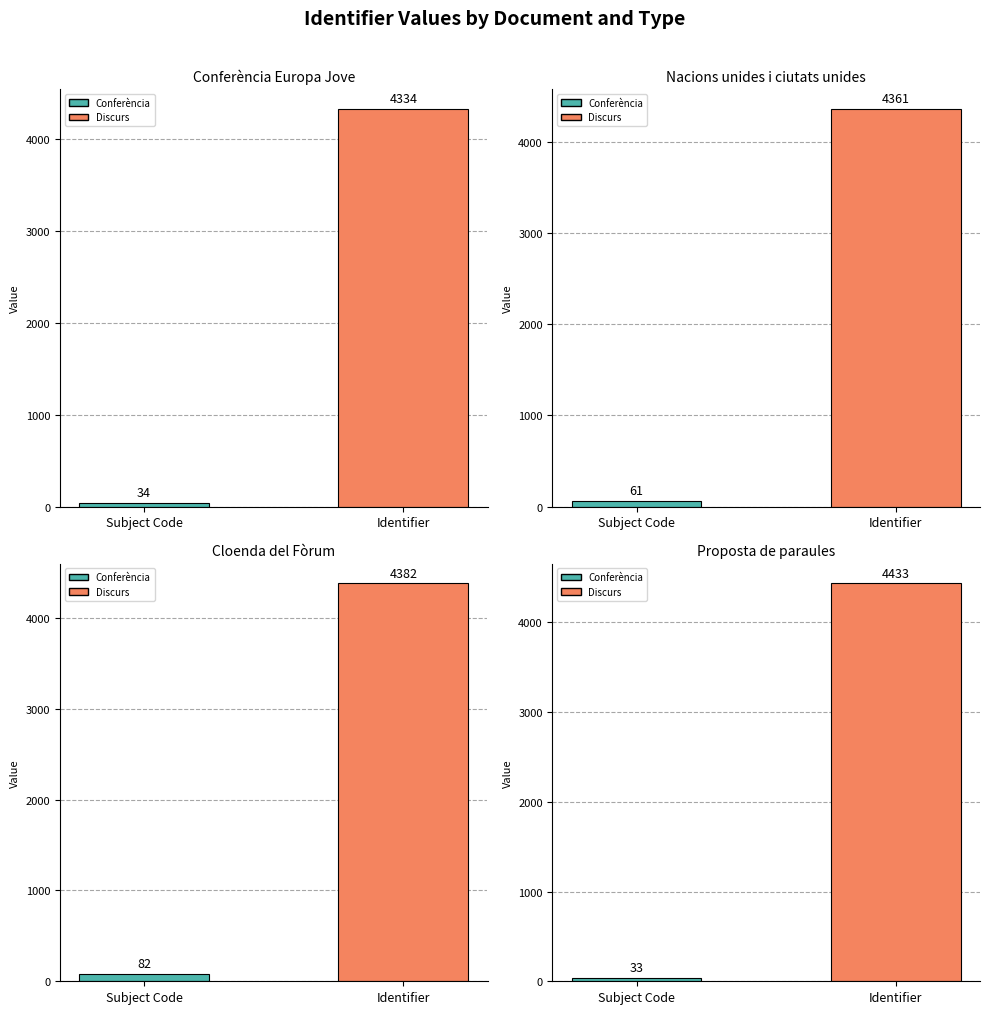

At how many categories does at least one series exceed 3959?

1